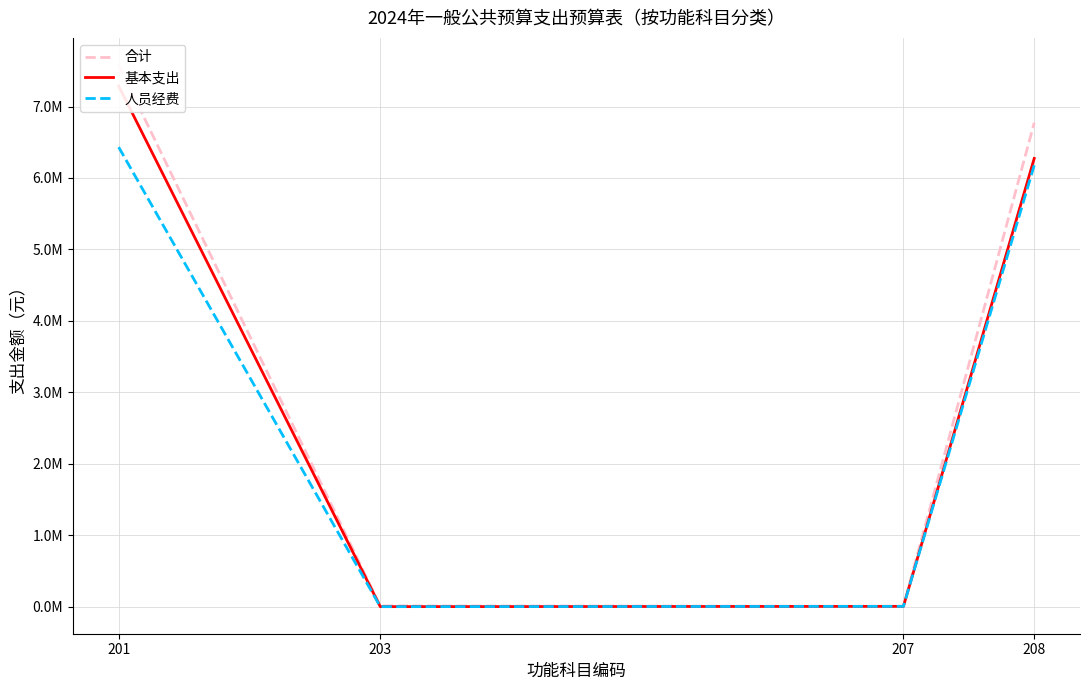

True or false: 合计 has a value of 7581343.3 at 201.

True